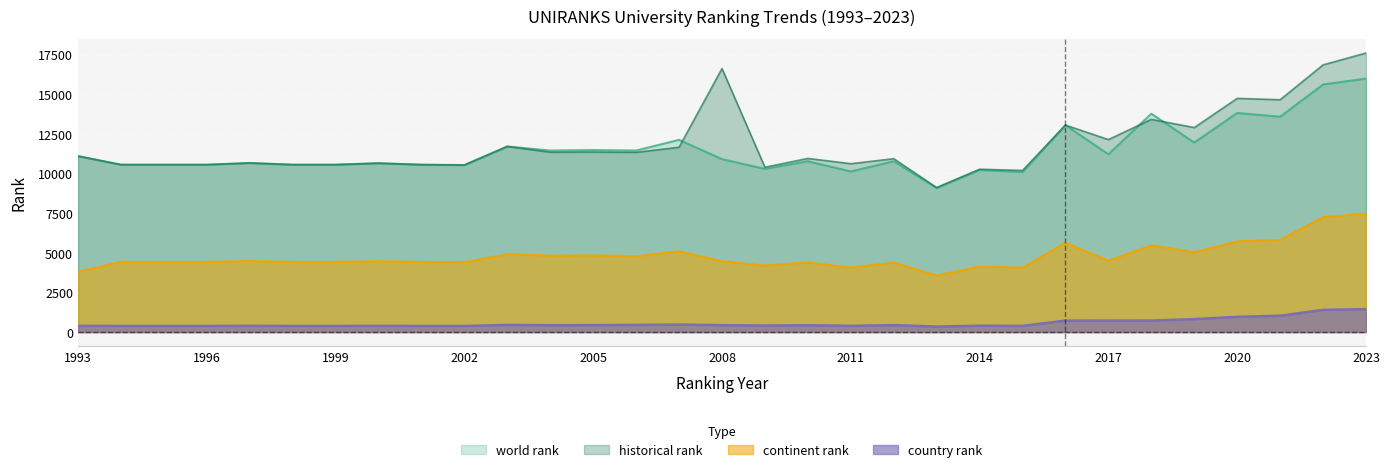

Is it true that historical rank equals 4882 at 2002?

False